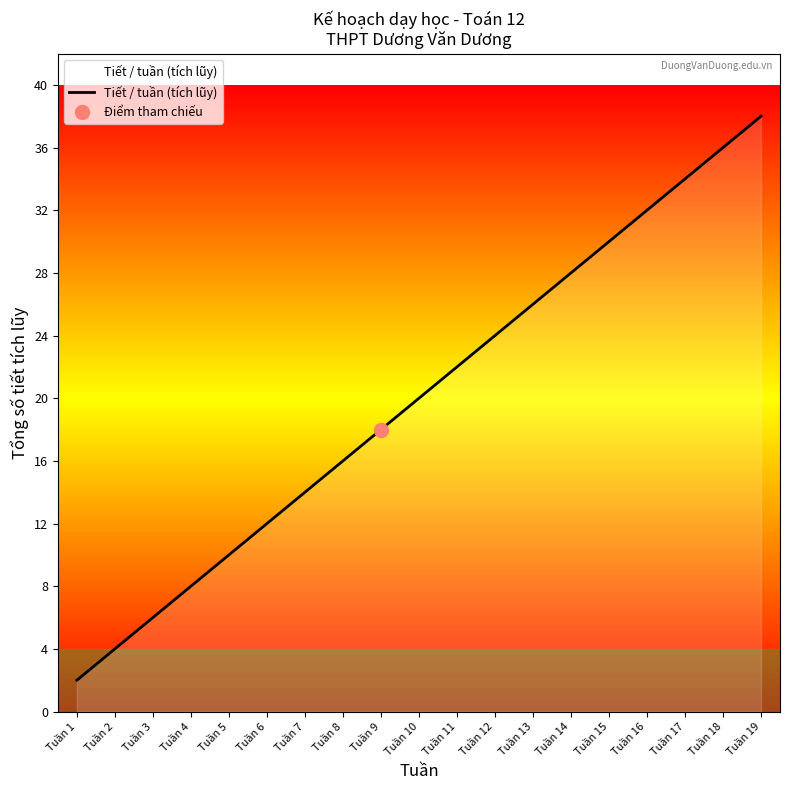

What is the value of the 2nd point from the left?

4